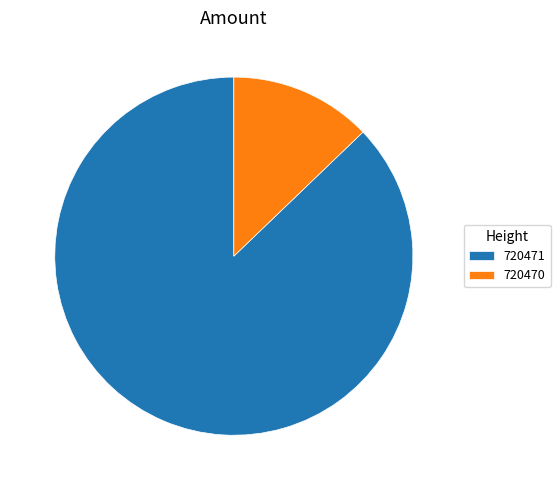

True or false: 720471 accounts for 87% of the total.

True